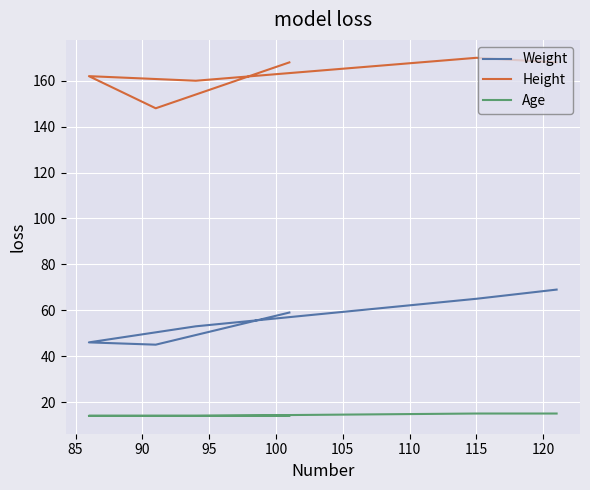

How many lines are shown in the chart?

3